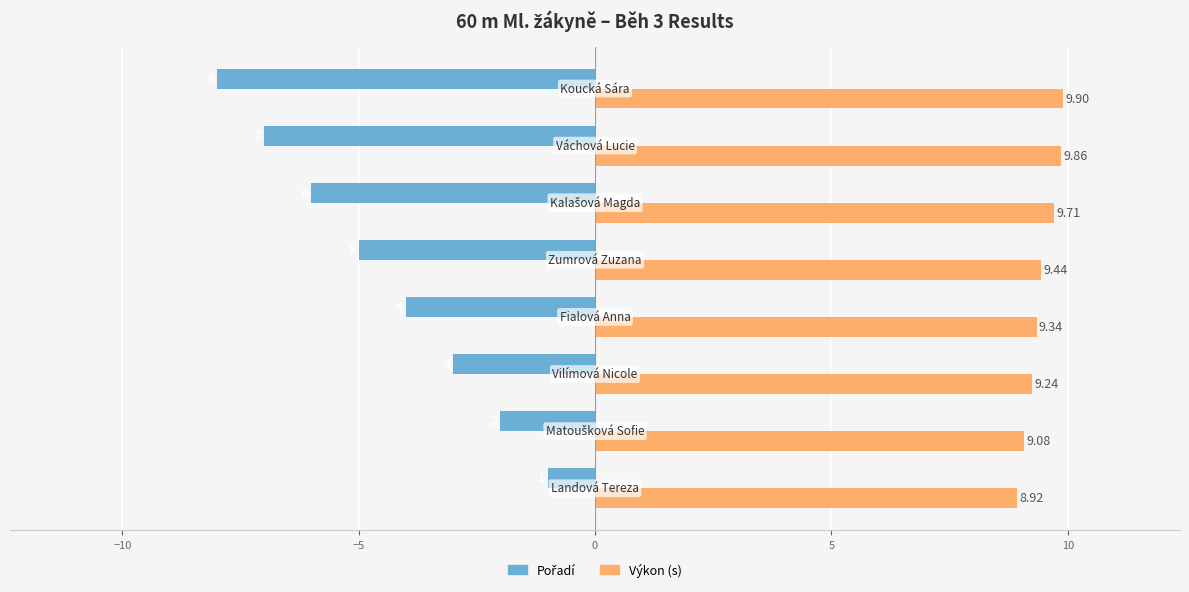

What is the sum of all Výkon (s) values?

75.5